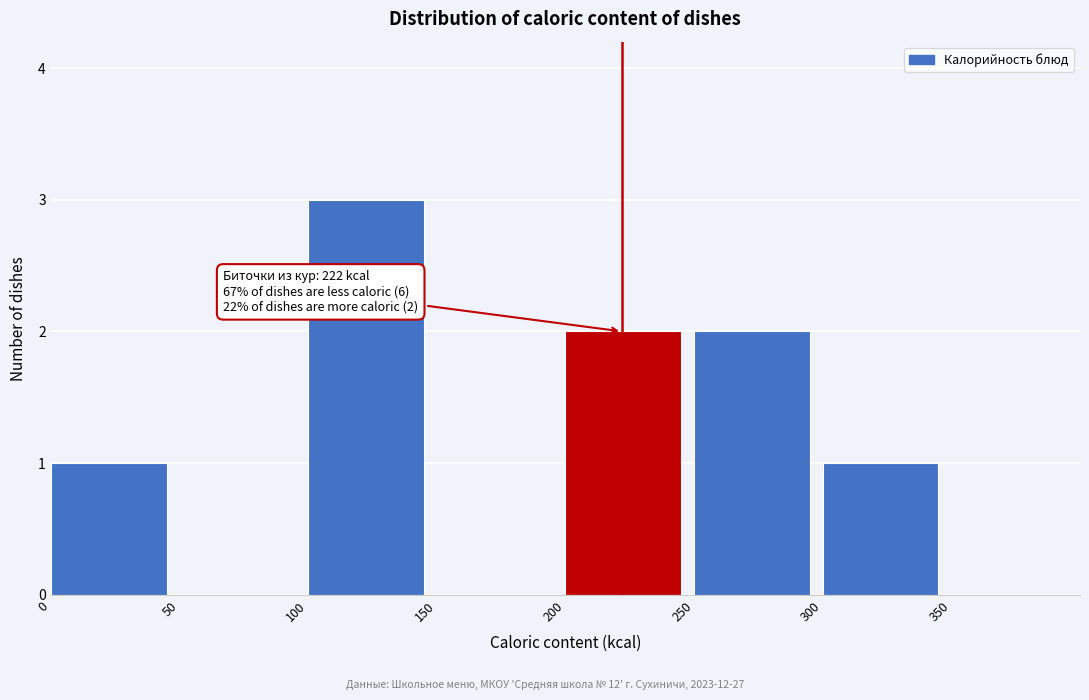

Over which range of the x-axis is the bar tallest?

100 to 150